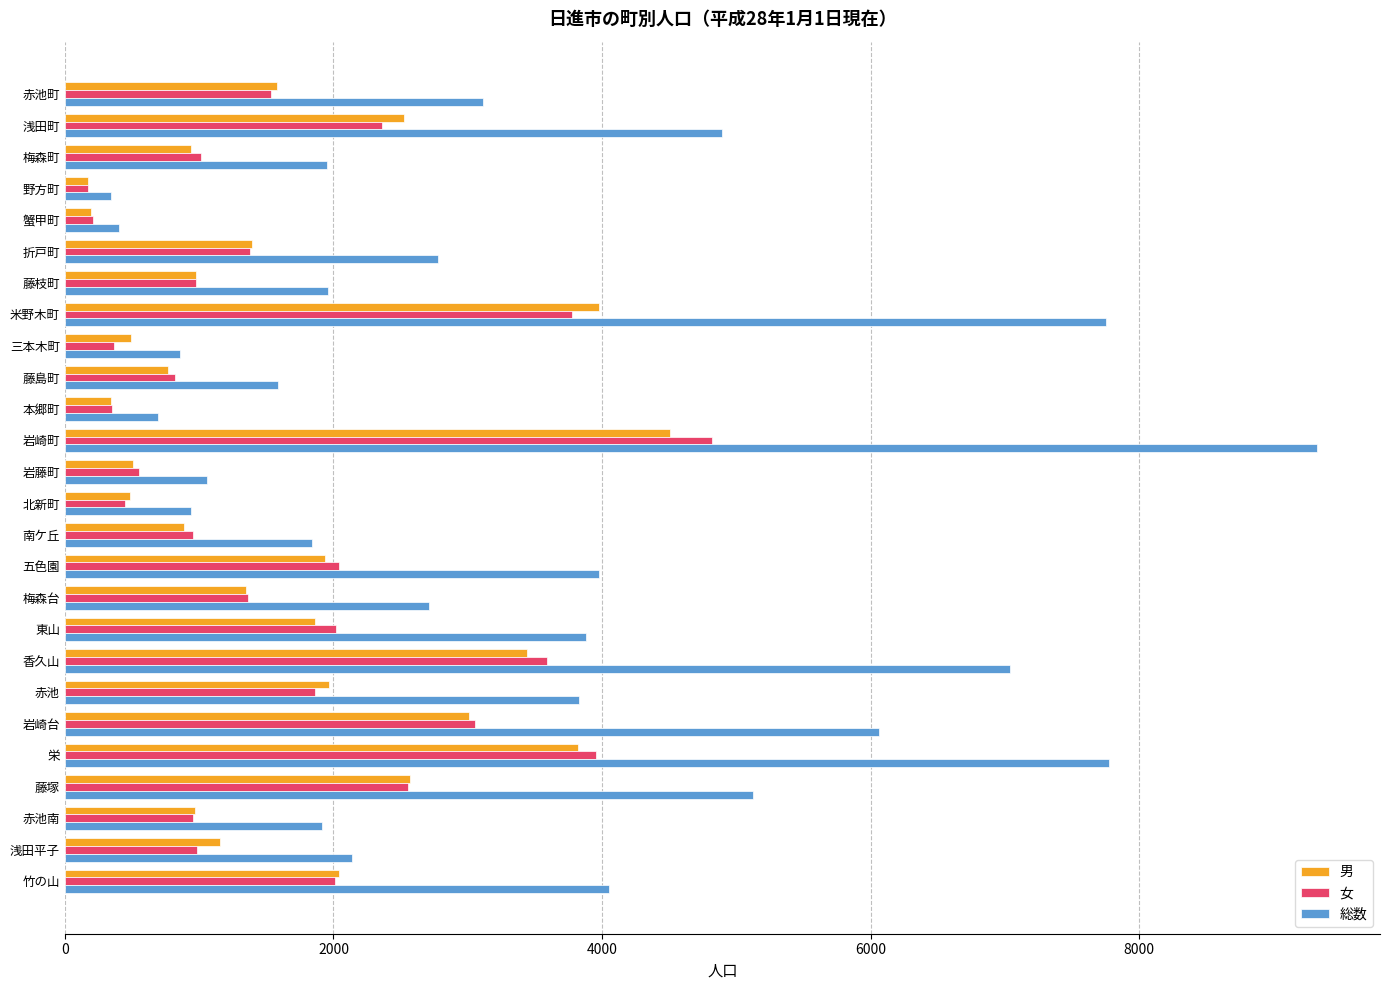

Is it true that 女 equals 207 at 蟹甲町?

True